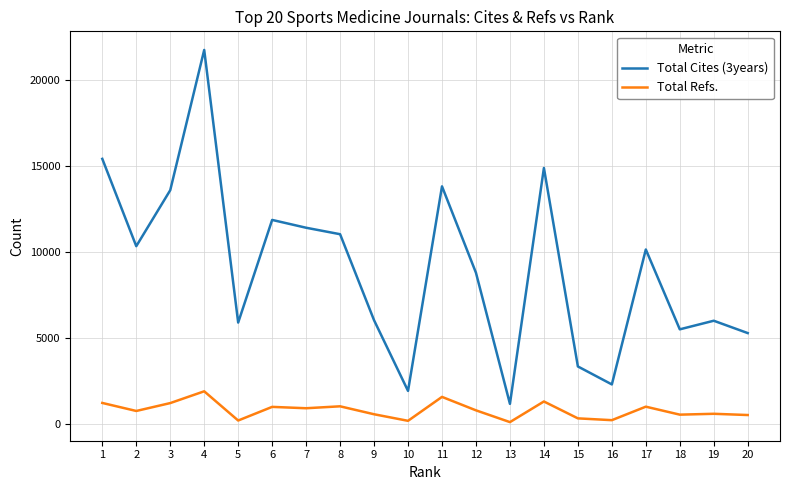

True or false: Total Cites (3years) and Total Refs. cross at least once.

False